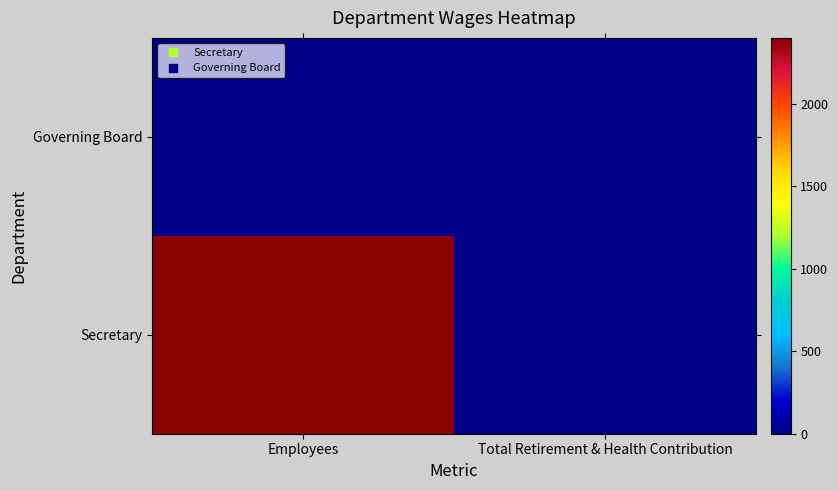

Rank the series by their maximum value, from lowest to highest.

Governing Board, Secretary